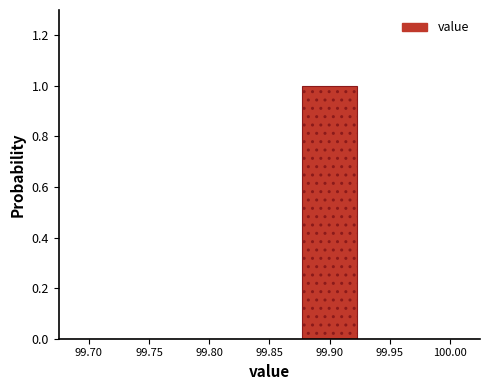

Reading left to right, list every bar in this chart as the range it spans on the x-axis followed by its height. The values are not printed on the chart, so give them approximately, as read against the axis.

99.675 to 99.725: 0
99.725 to 99.775: 0
99.775 to 99.825: 0
99.825 to 99.875: 0
99.875 to 99.925: 1
99.925 to 99.975: 0
99.975 to 100.025: 0